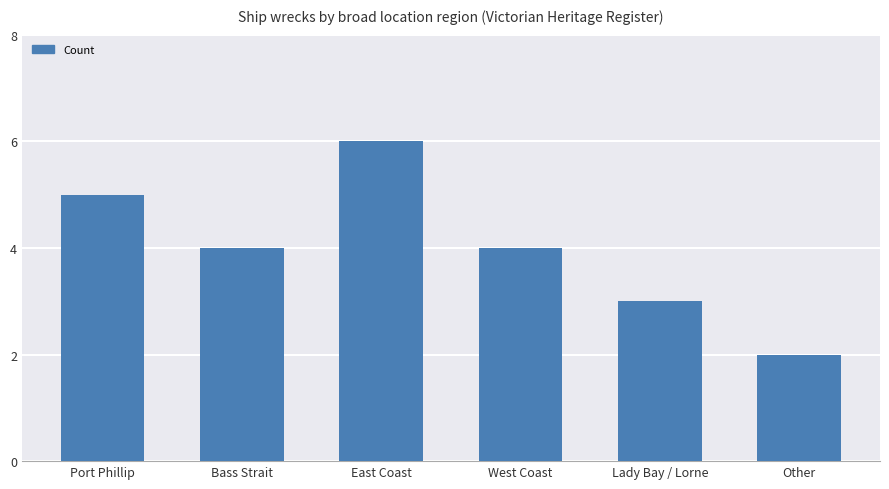

What is the ratio of the value at Bass Strait to the value at West Coast?

1.0